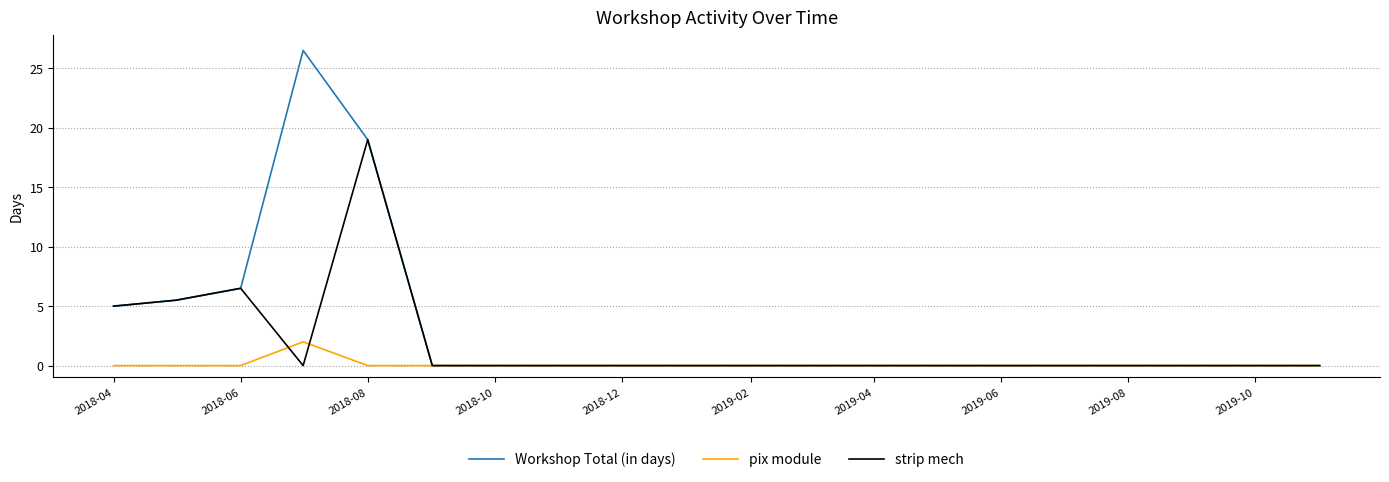

True or false: Workshop Total (in days) has more than 0 interior local peaks.

True